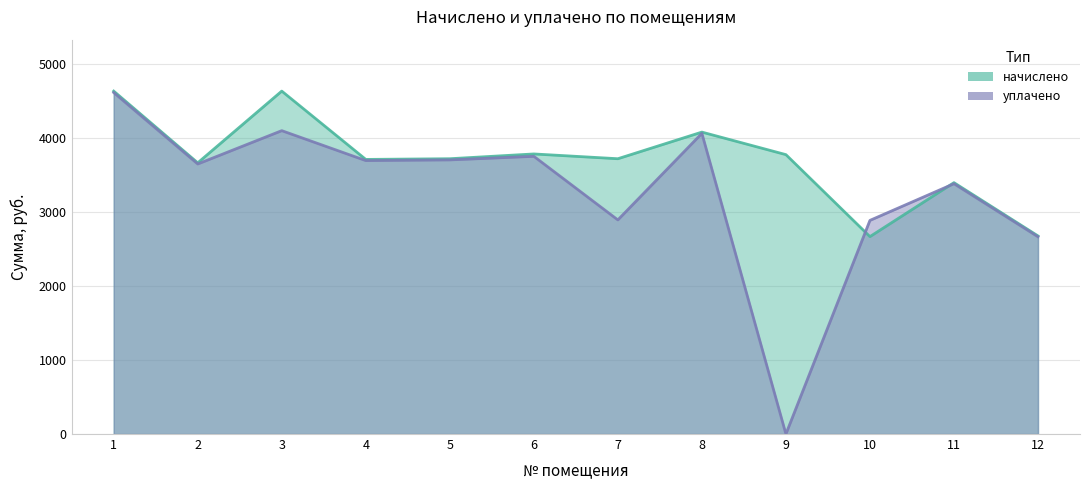

Where is уплачено nearest to the value 2307?

12